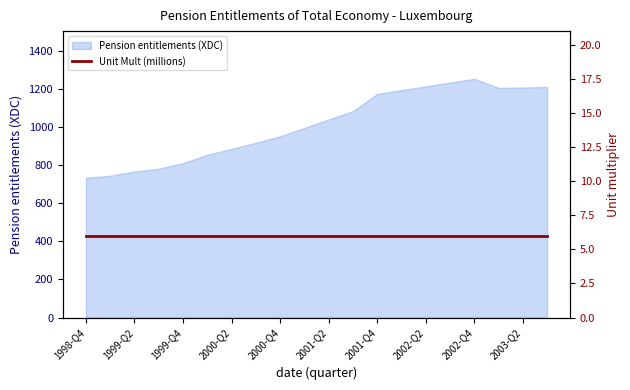

What is the value of the 12th point from the left?

1083.4